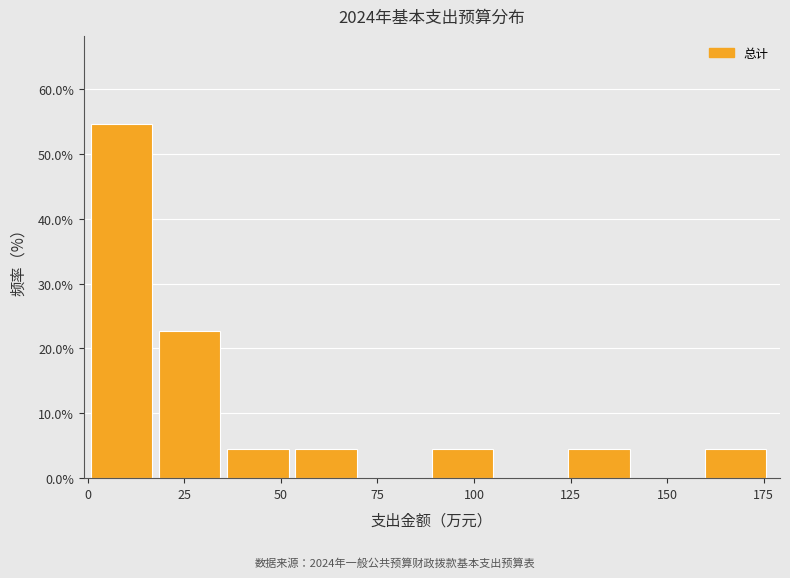

Around what value on the x-axis is the tallest bar? Give the approximate position of its centre, as read against the axis.

10